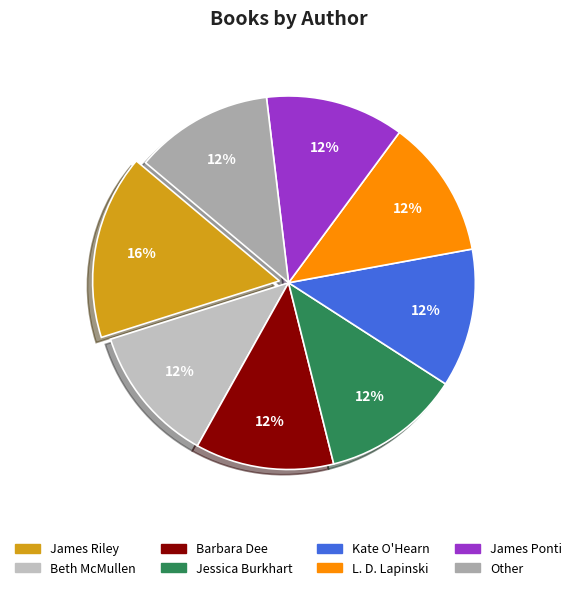

To the nearest percent, what percentage of the pie is Kate O'Hearn?

12%